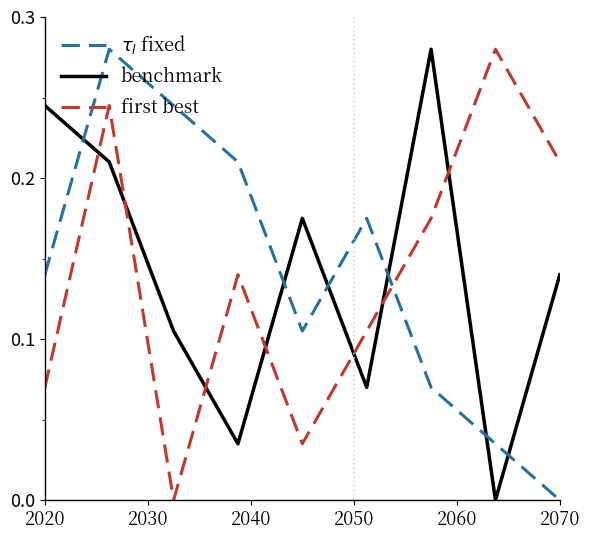

How many interior local peaks does the $\tau_l$ fixed series have?

2